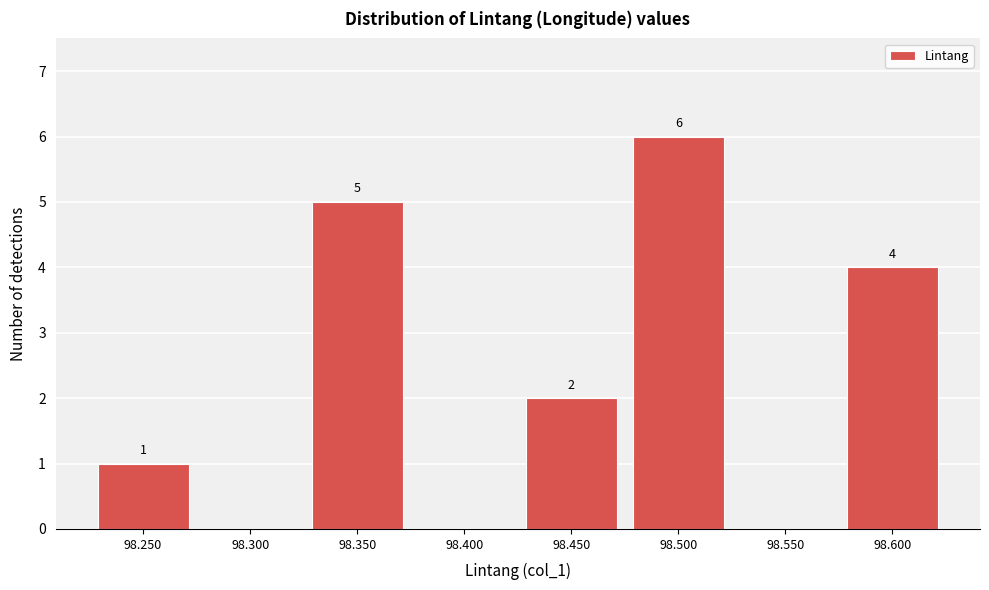

Reading right to left, extract all data points from this chart.

98.600=4	98.550=0	98.500=6	98.450=2	98.400=0	98.350=5	98.300=0	98.250=1